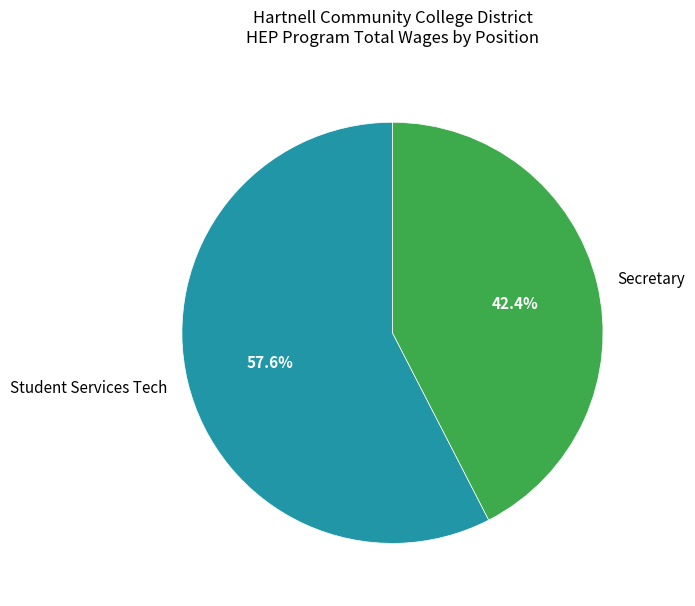

The Secretary slice represents 50% of the pie. True or false?

False